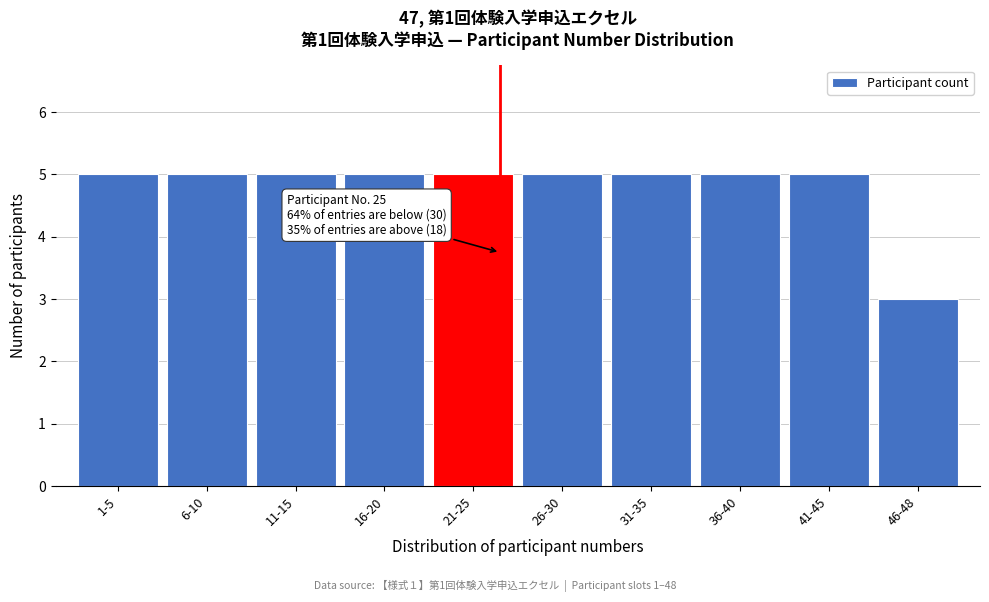

Reading left to right, extract all data points from this chart.

1-5=5	6-10=5	11-15=5	16-20=5	21-25=5	26-30=5	31-35=5	36-40=5	41-45=5	46-48=3